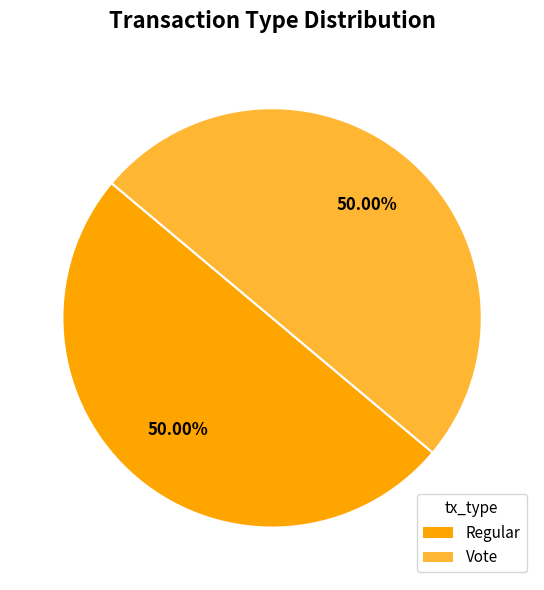

True or false: Vote accounts for 64% of the total.

False